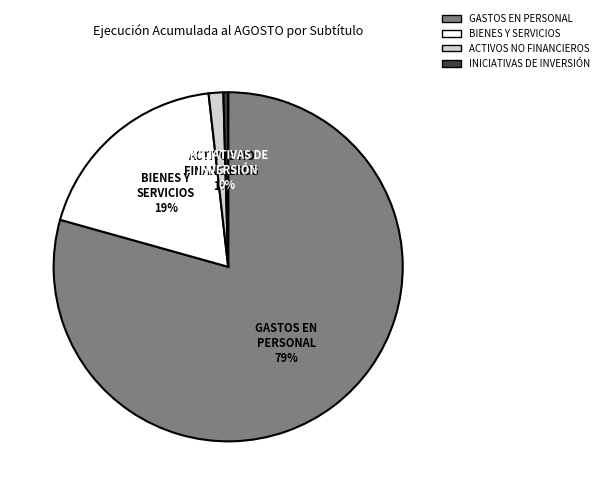

Is there a majority slice in this chart?

Yes